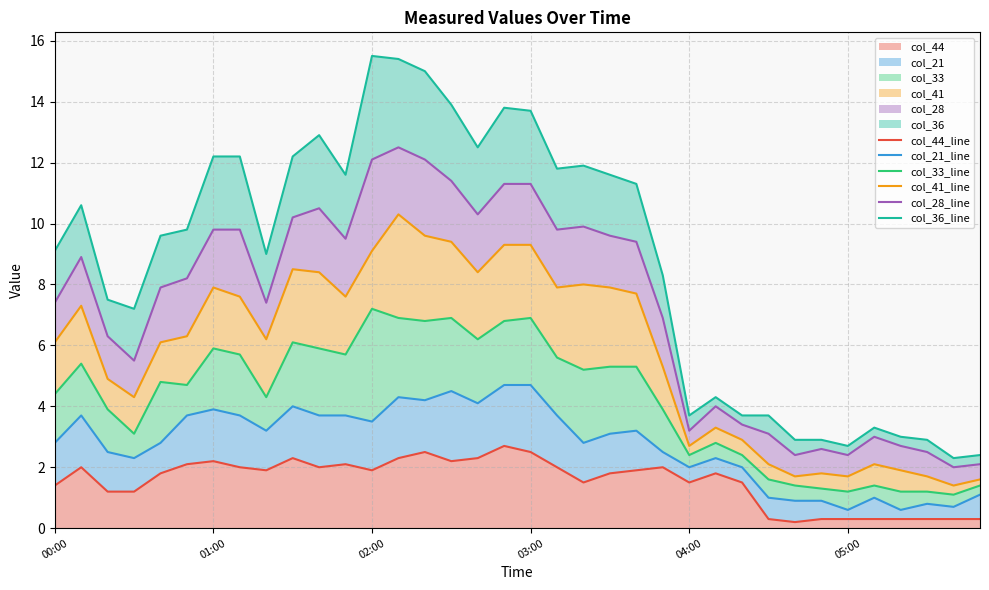

What is the maximum value shown in the chart?

15.5